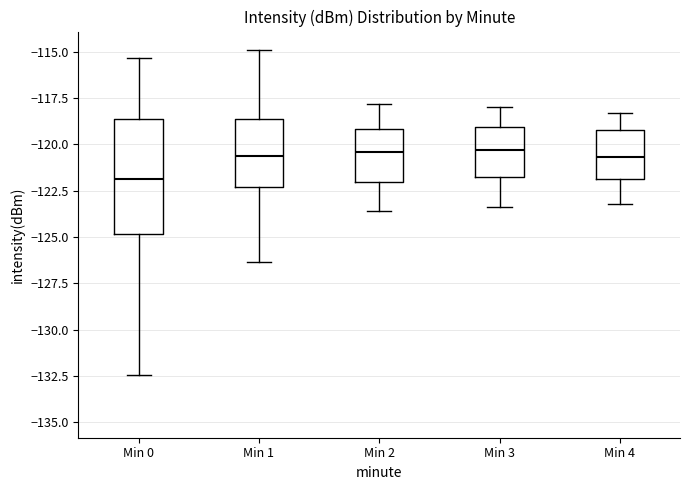

Reading left to right, read every box against the y-axis: the position of its median line, the range the box covers, and the ends of its whiskers. The values are not printed on the chart, so give them approximately, as read against the axis.

Min 0: median -122.0, box -125.0 to -118.5, whiskers -132.5 to -115.5
Min 1: median -120.5, box -122.5 to -118.5, whiskers -126.5 to -115.0
Min 2: median -120.5, box -122.0 to -119.0, whiskers -123.5 to -118.0
Min 3: median -120.5, box -122.0 to -119.0, whiskers -123.5 to -118.0
Min 4: median -120.5, box -122.0 to -119.0, whiskers -123.0 to -118.5